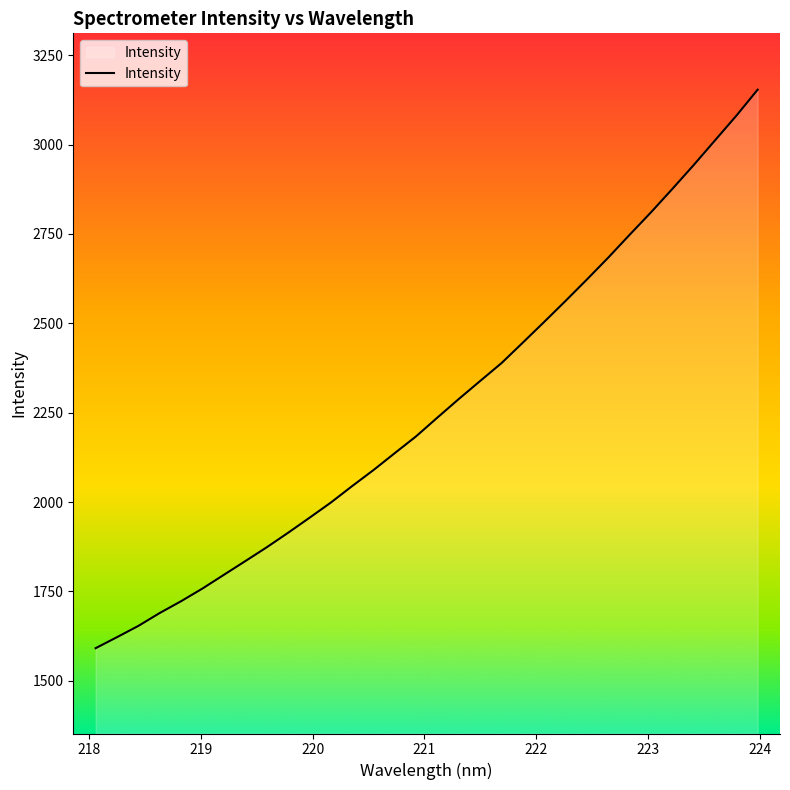

What is the difference between the maximum and minimum values?

1562.2